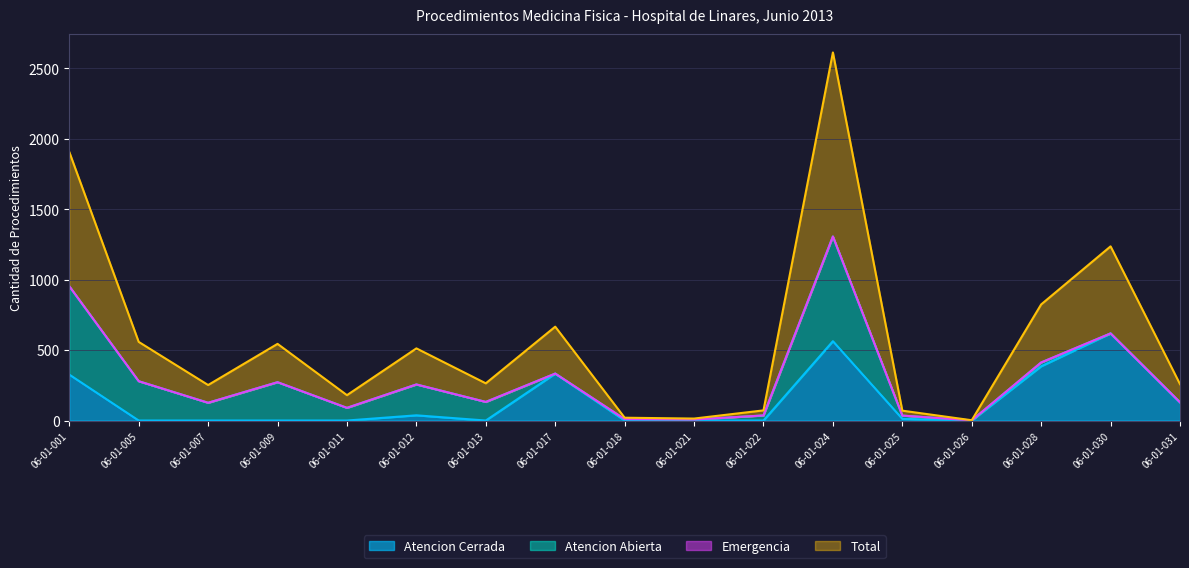

What is the highest value of the Atencion Cerrada series?

618